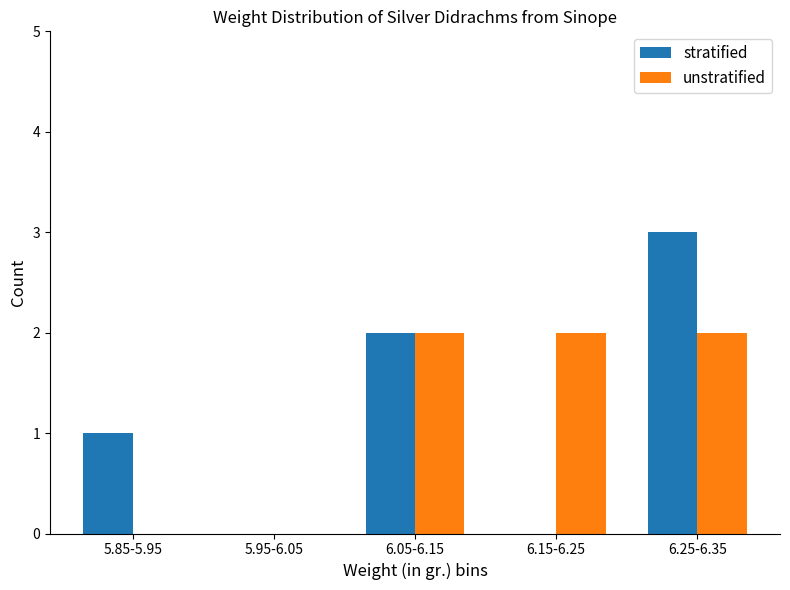

At which category is the sum across all series the highest?

6.25-6.35